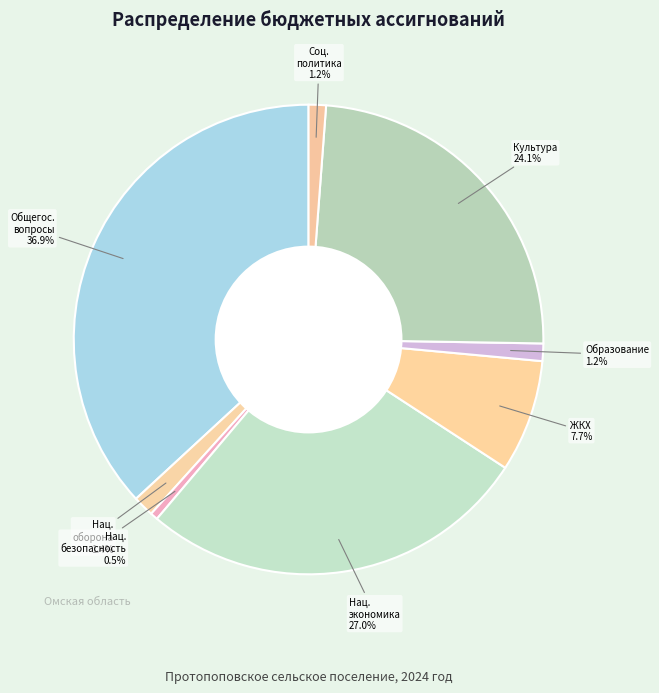

How many segments does this pie chart have?

8